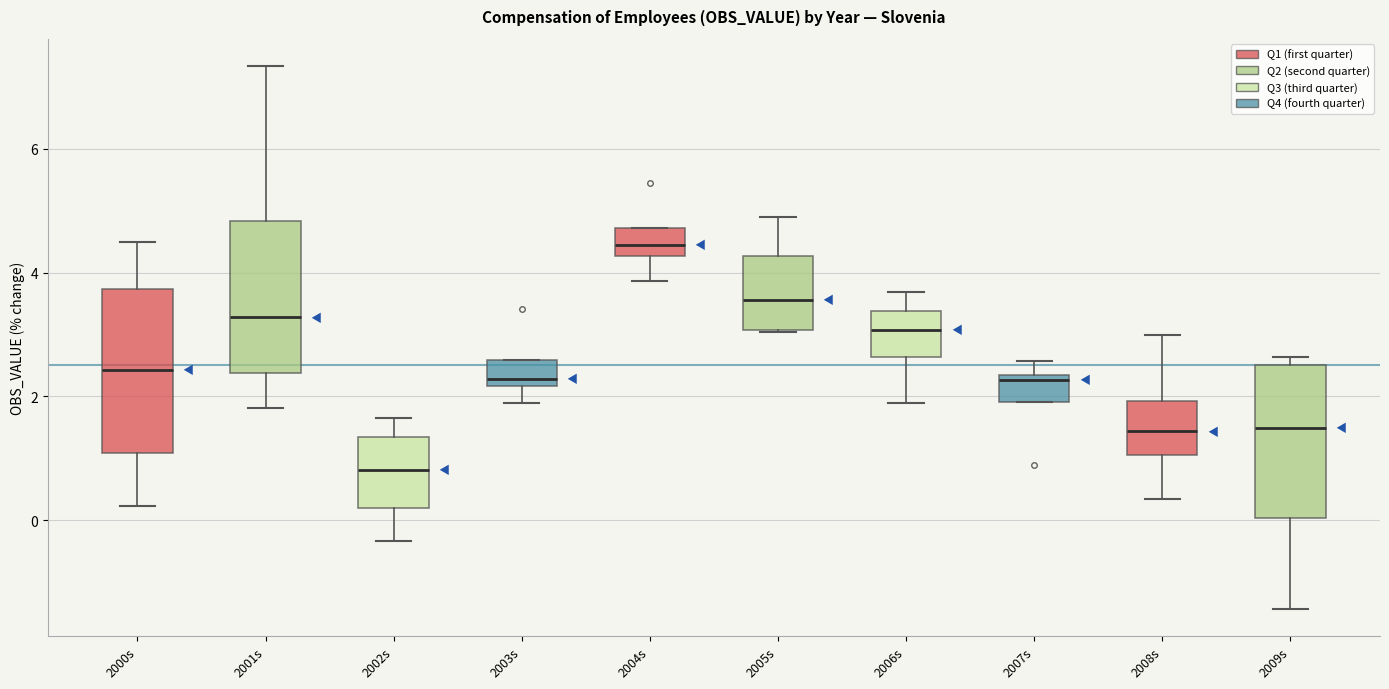

Which box's median line is the lowest?

2002s